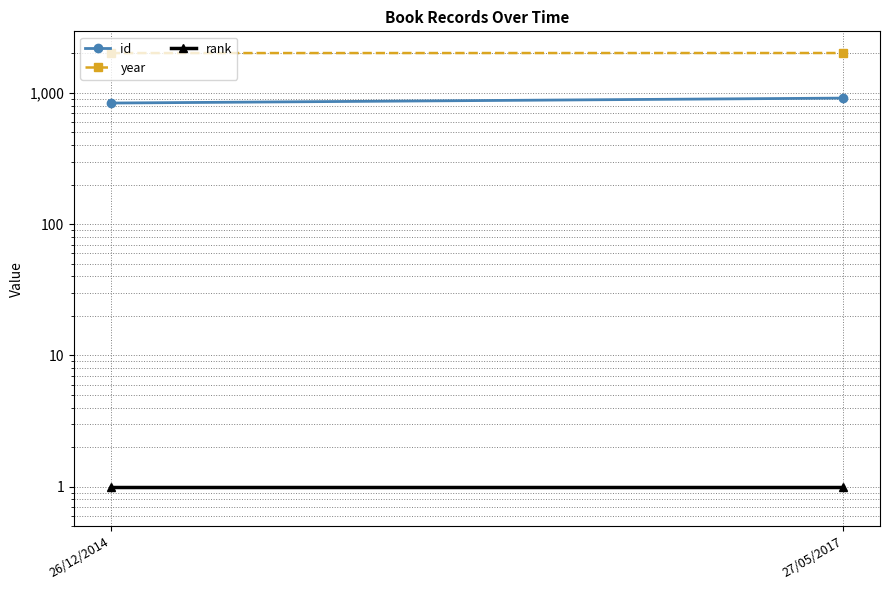

Count the number of data series in this chart.

3